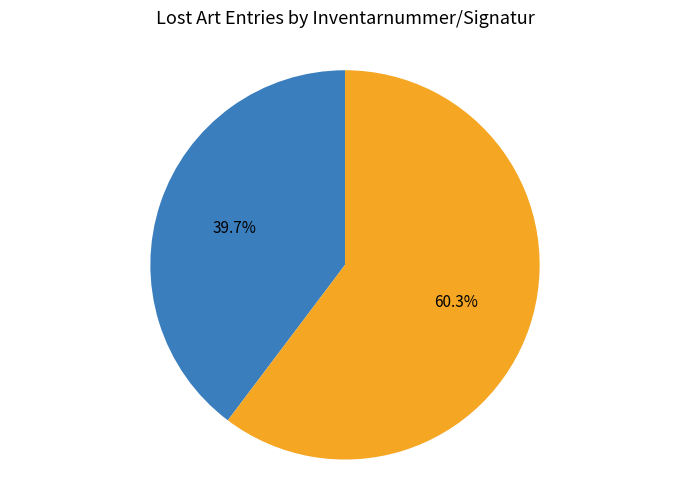

Count the number of slices in the pie.

2